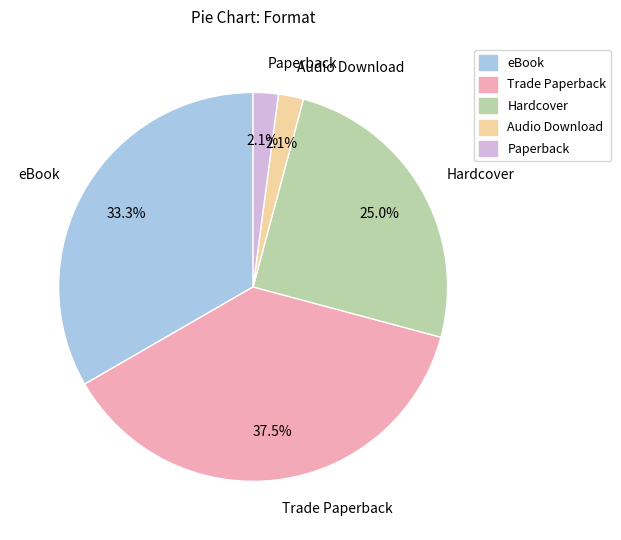

Between Trade Paperback and Audio Download, which is larger?

Trade Paperback